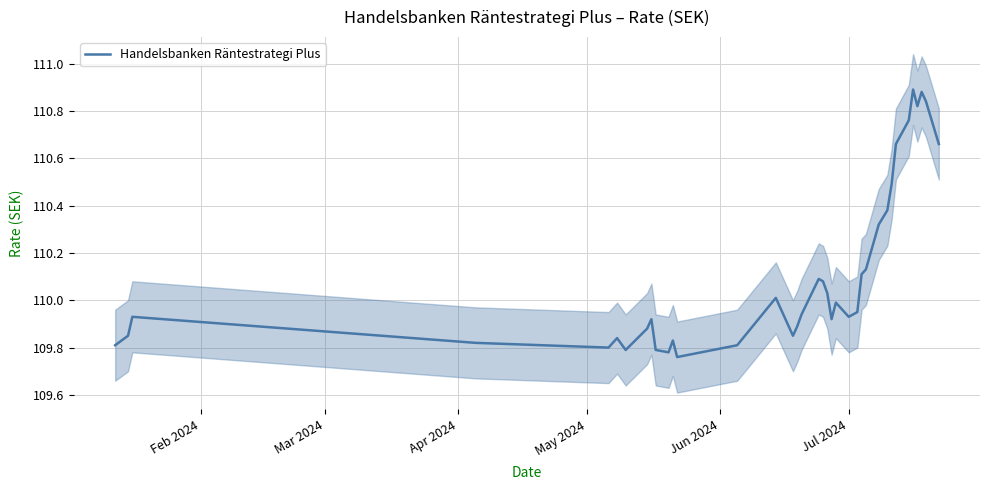

What is the greatest value displayed?

110.9